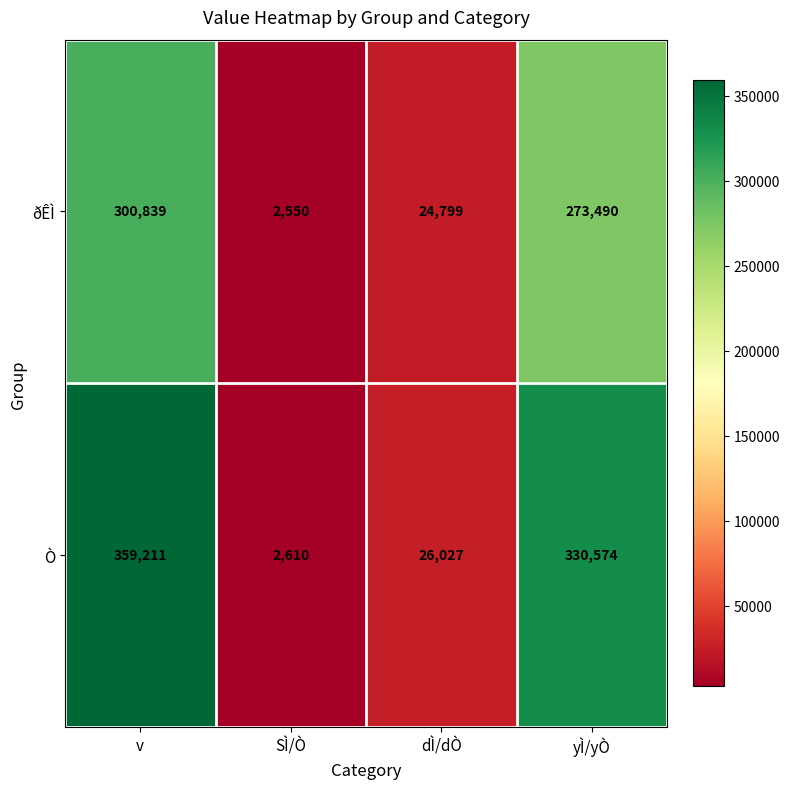

At which label does ðÊÌ reach its peak?

v